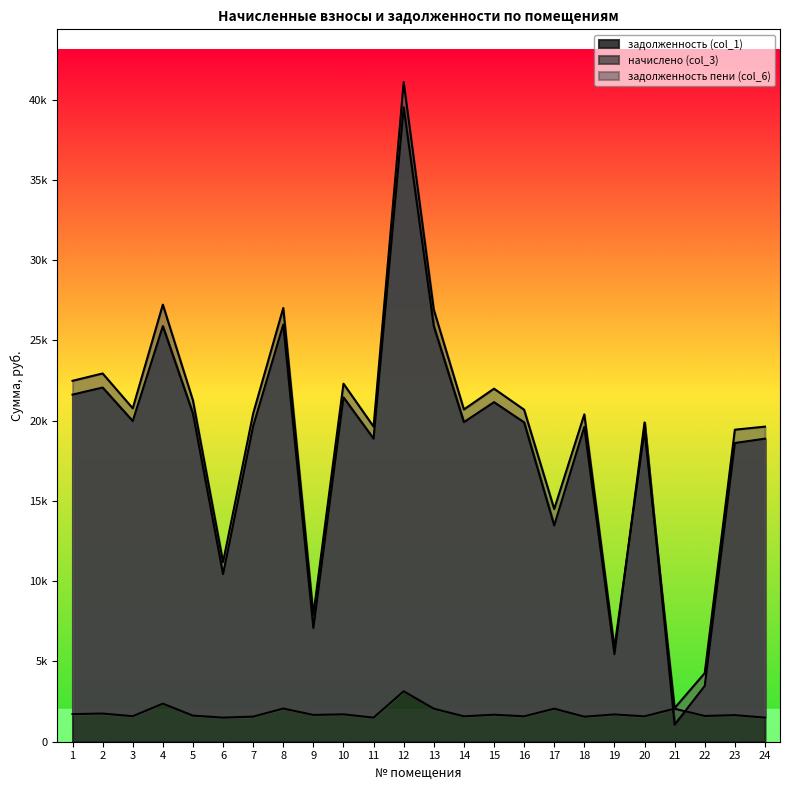

True or false: начислено (col_3) has a value of 1363.0 at 17.

False